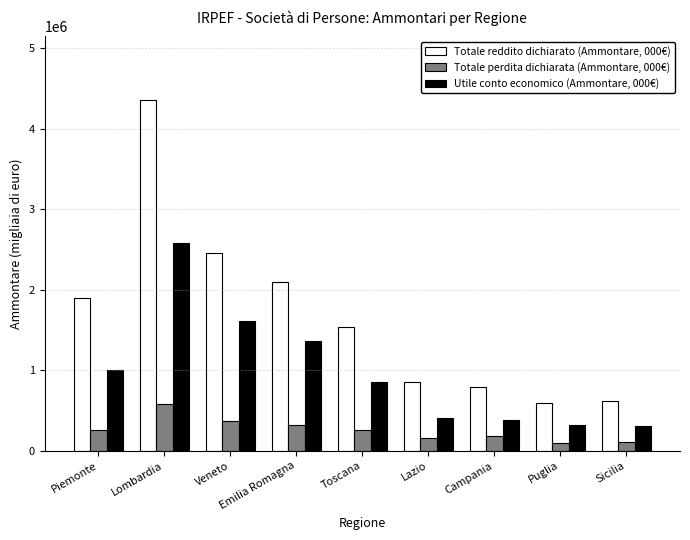

The value of Totale perdita dichiarata (Ammontare, 000€) at Campania is 181567. True or false?

True